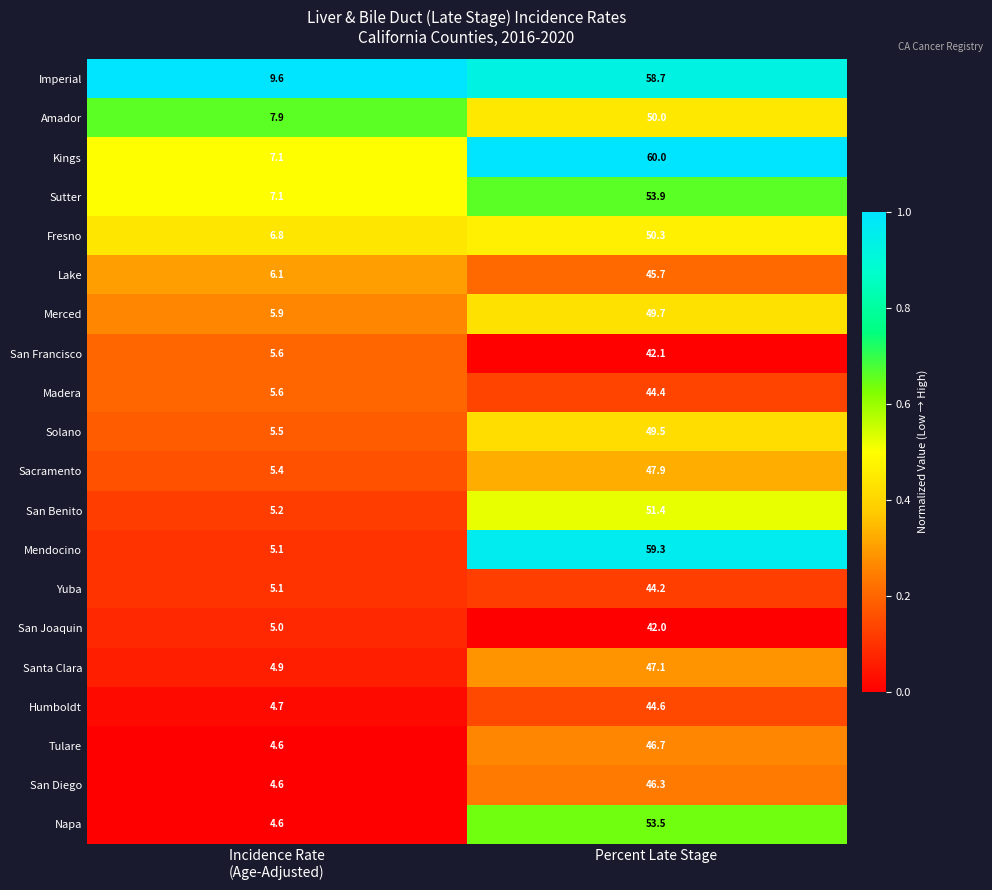

Rank the series by their maximum value, from lowest to highest.

San Joaquin, San Francisco, Yuba, Madera, Humboldt, Lake, San Diego, Tulare, Santa Clara, Sacramento, Solano, Merced, Amador, Fresno, San Benito, Napa, Sutter, Imperial, Mendocino, Kings